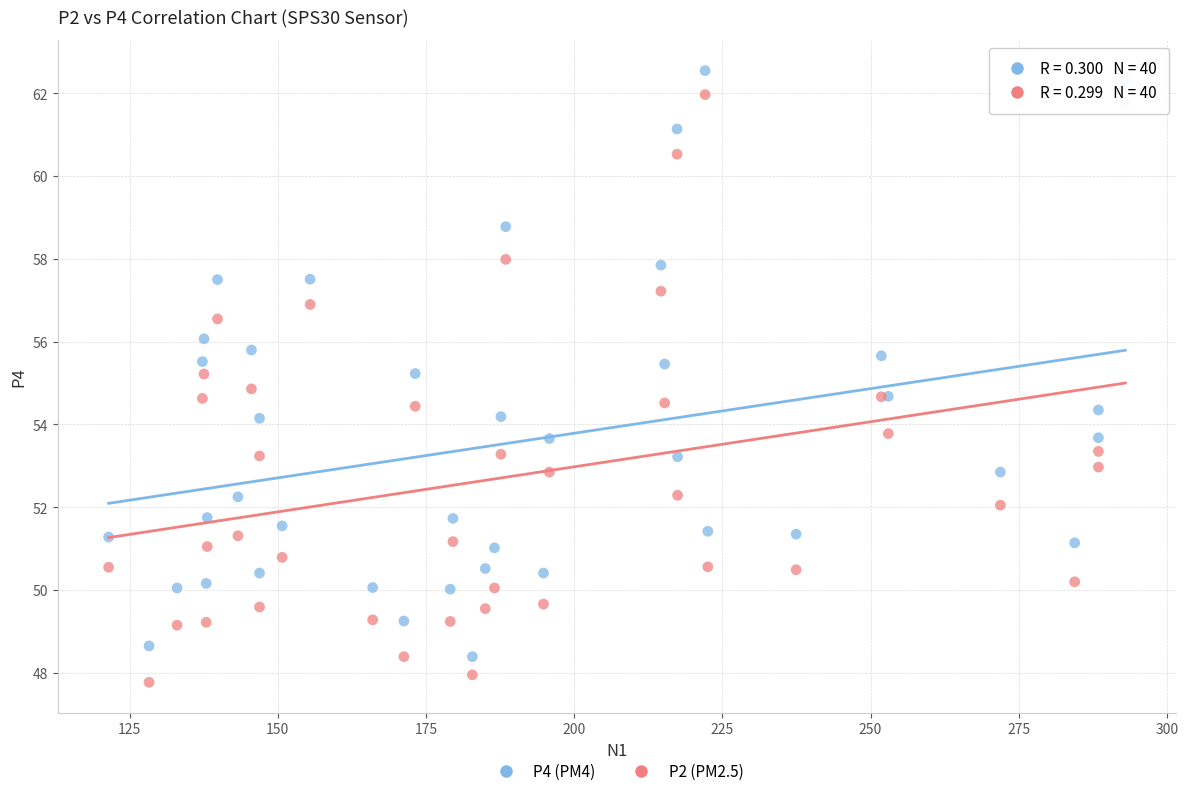

What is the X range (max minus min) for the scatter plot?

171.6